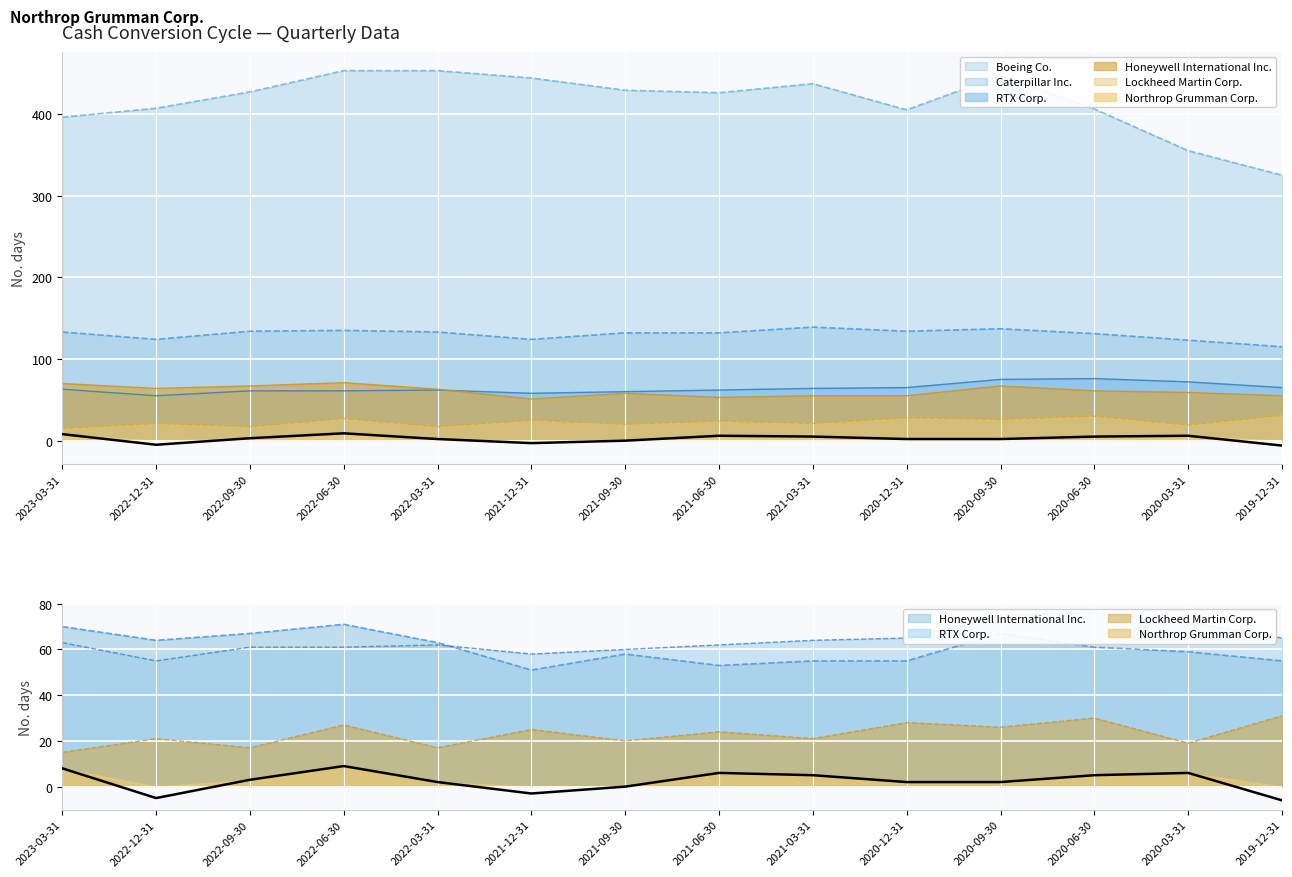

At which category is the sum across all series the highest?

2022-06-30